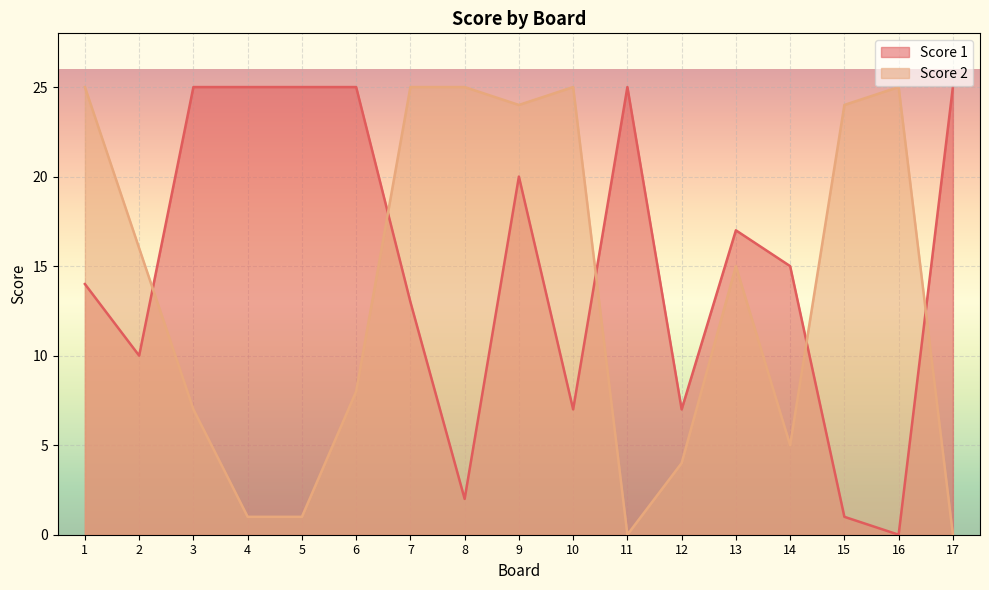

How many distinct data groups are displayed?

2